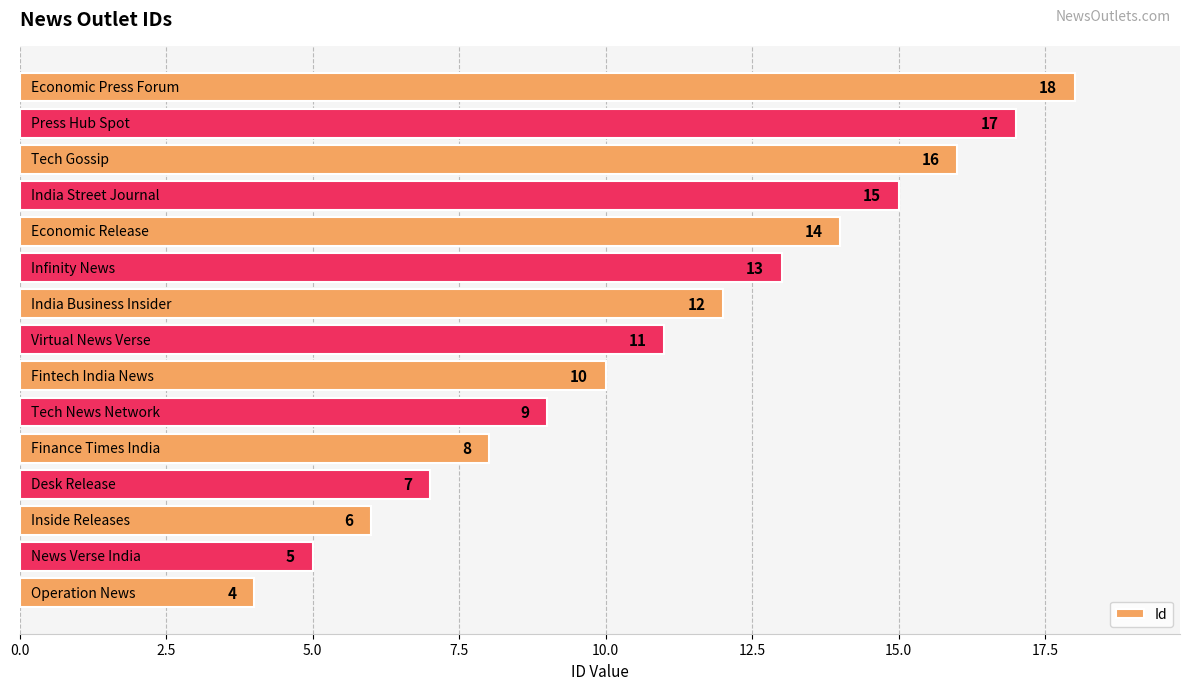

What is the difference between the maximum and minimum values?

14